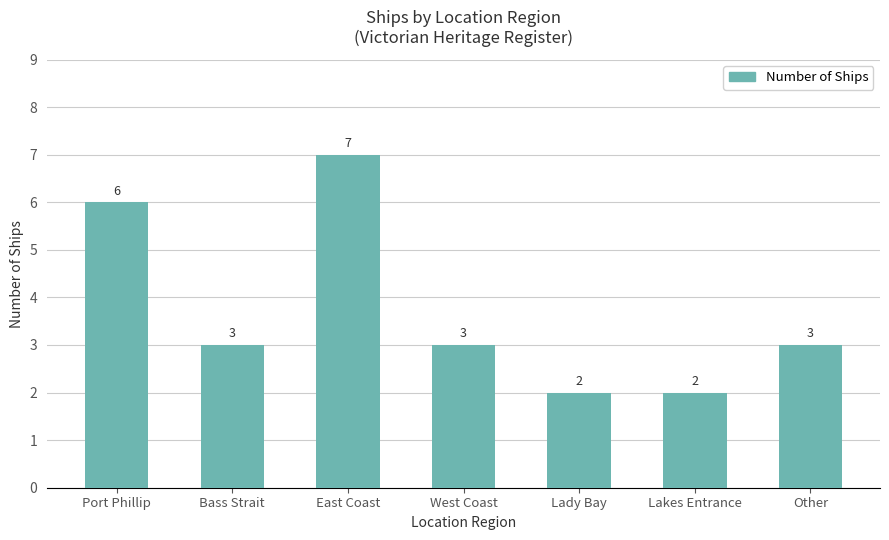

What is the greatest value displayed?

7